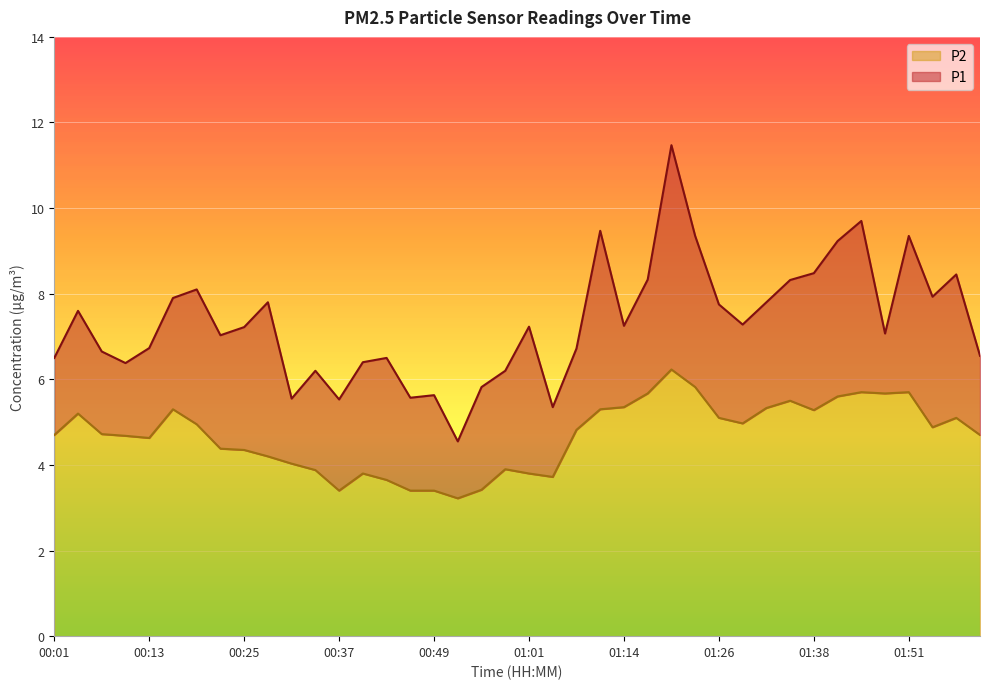

Is the value of P1 at 01:17 greater than the value of P2 at 01:35?

Yes